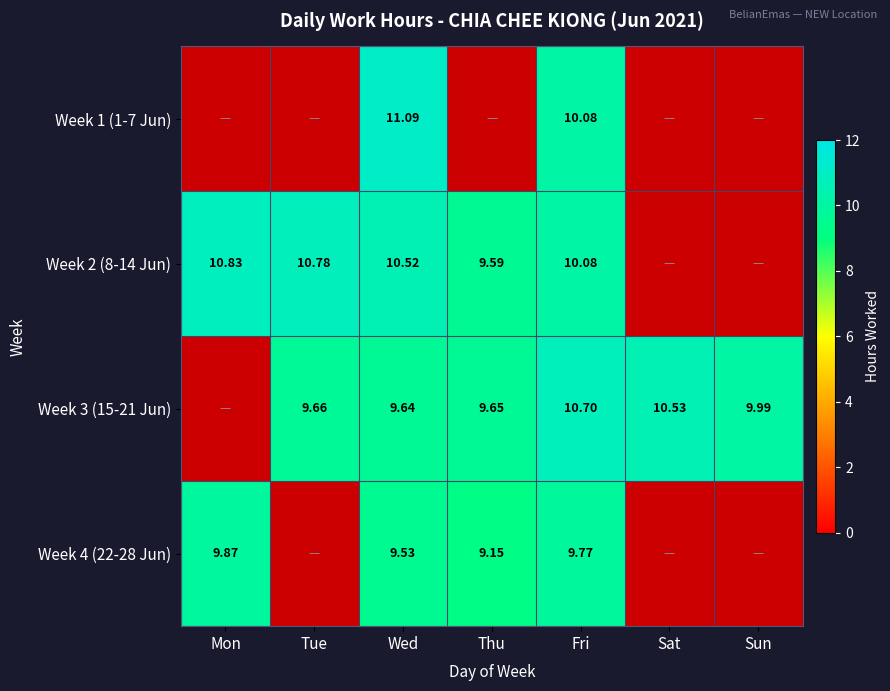

At which category does the chart reach its peak across all series?

Wed